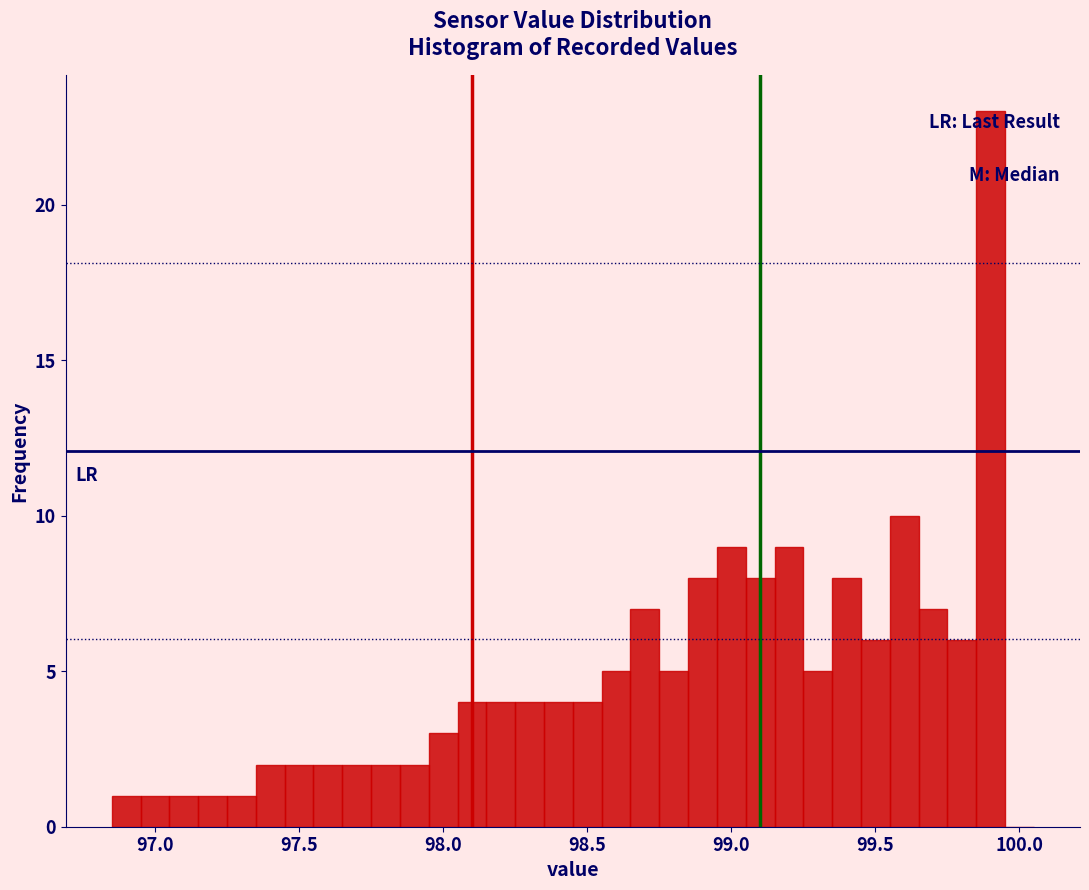

Around what value on the x-axis is the tallest bar? Give the approximate position of its centre, as read against the axis.

99.90